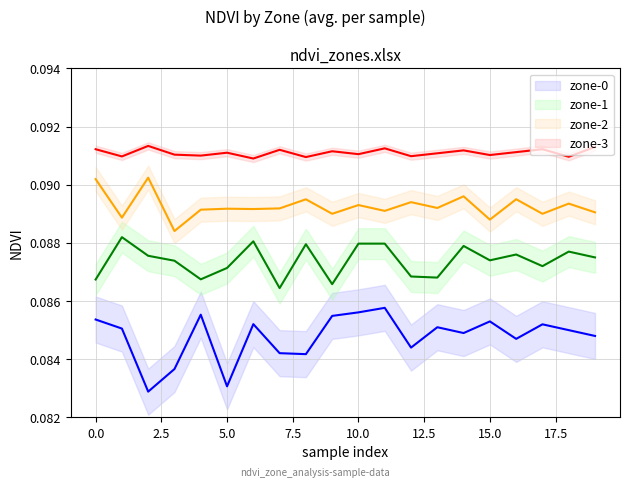

List the series in order of their peak value, highest first.

zone-3, zone-2, zone-1, zone-0